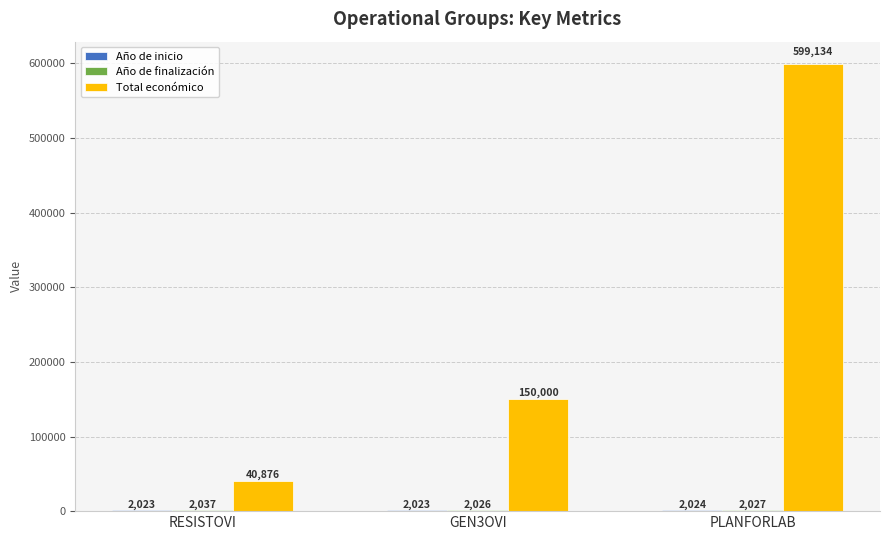

Rank the categories by Total económico value from highest to lowest.

PLANFORLAB, GEN3OVI, RESISTOVI